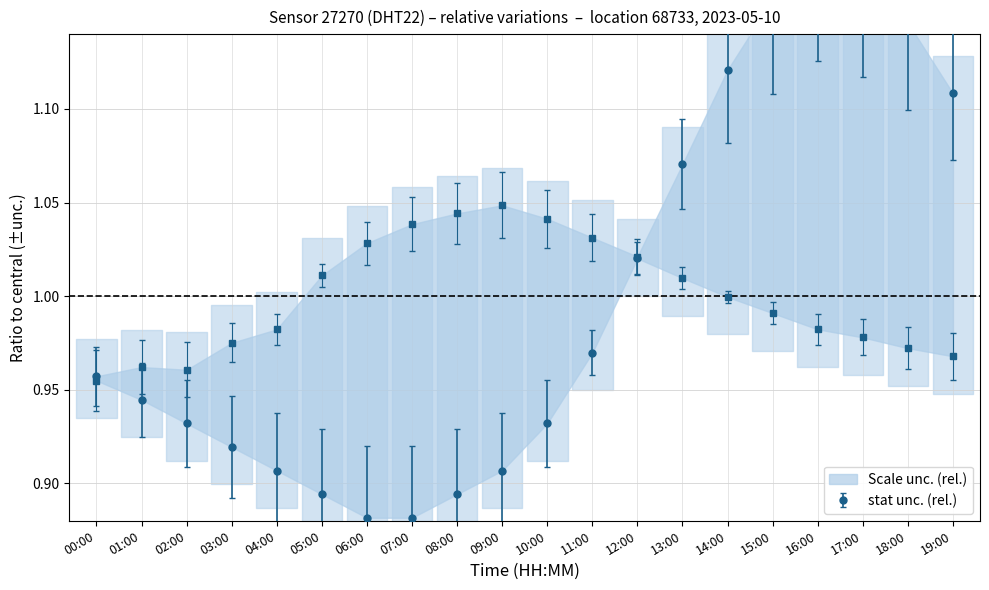

What is the label of the 14th point from the right?

06:00